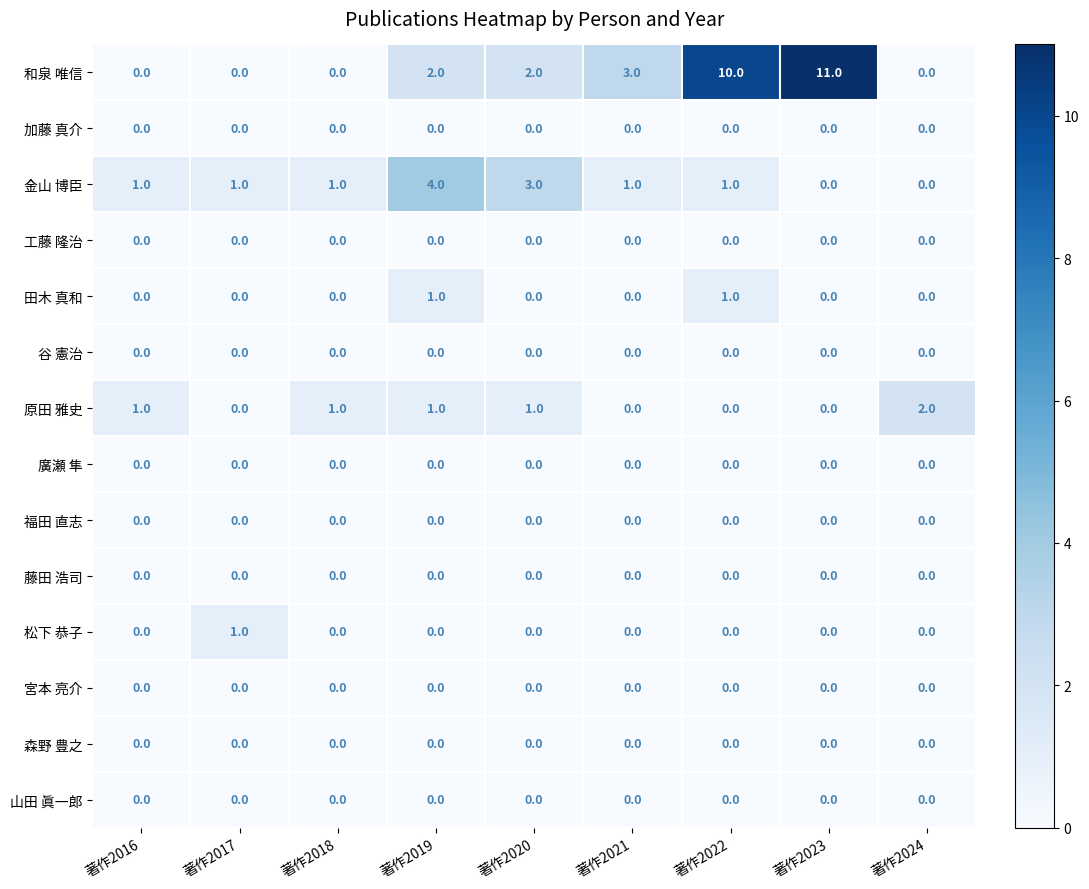

What is the total value across all series at 著作2019?

8